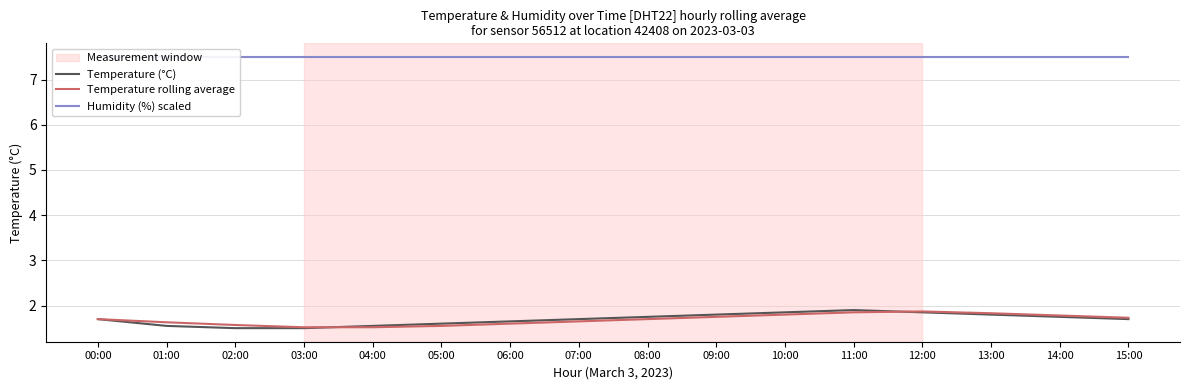

Count the Temperature rolling average values in the range 1 to 2.

16